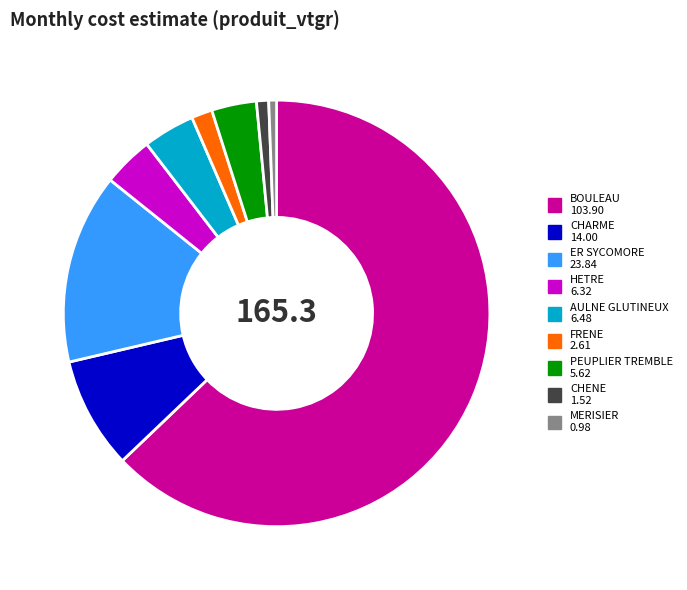

Is there any slice that represents more than half of the pie?

Yes